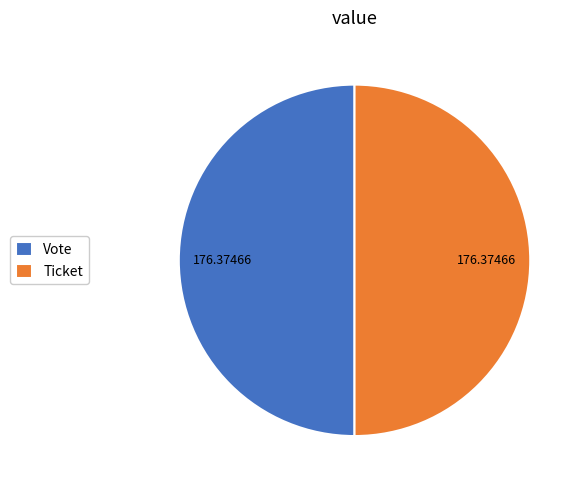

Do Vote and Ticket together represent more than half of the pie?

Yes